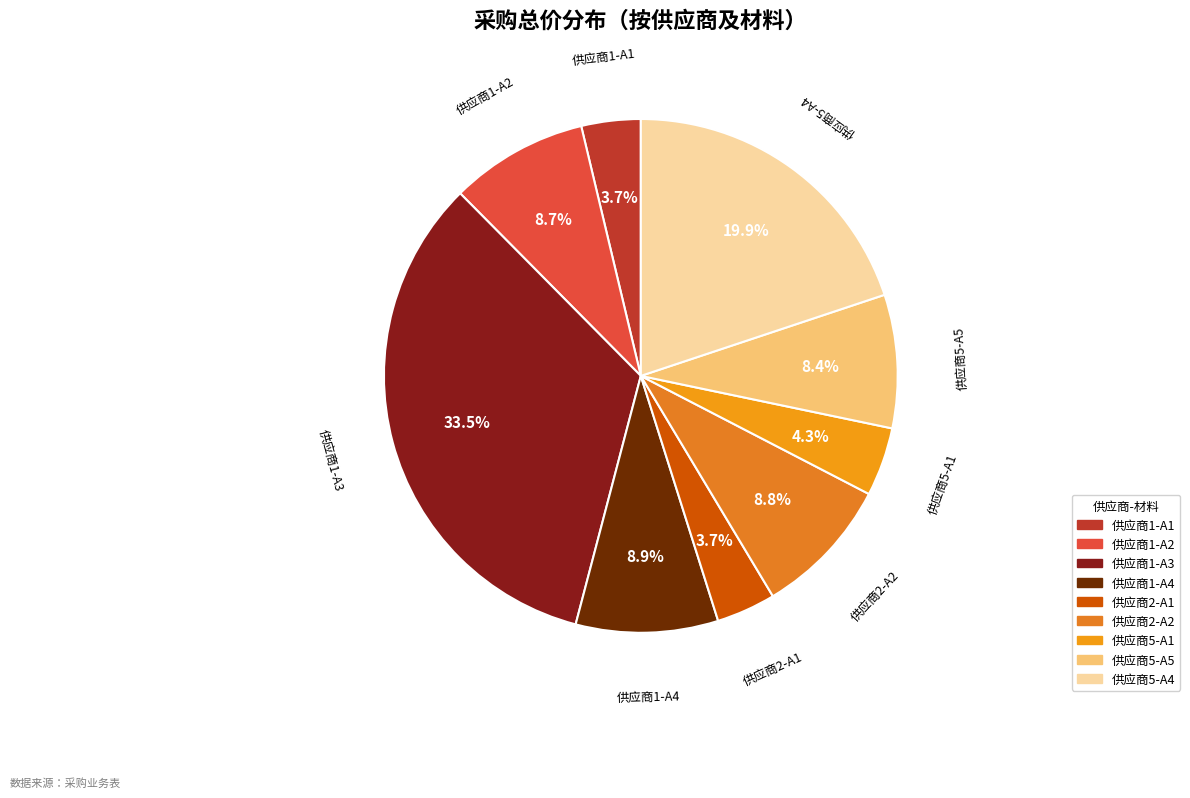

Between 供应商5-A1 and 供应商1-A2, which is larger?

供应商1-A2